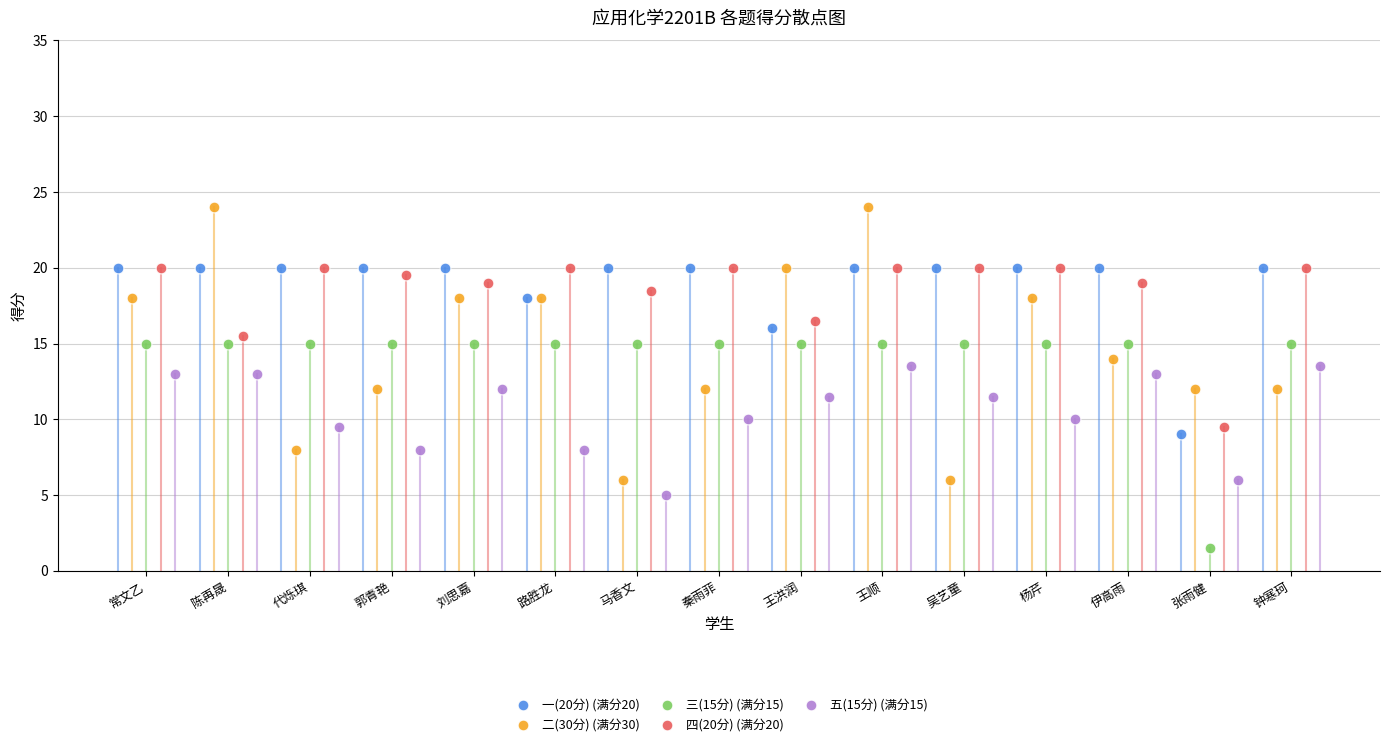

Which series contains the highest Y value?

二(30分) (满分30)